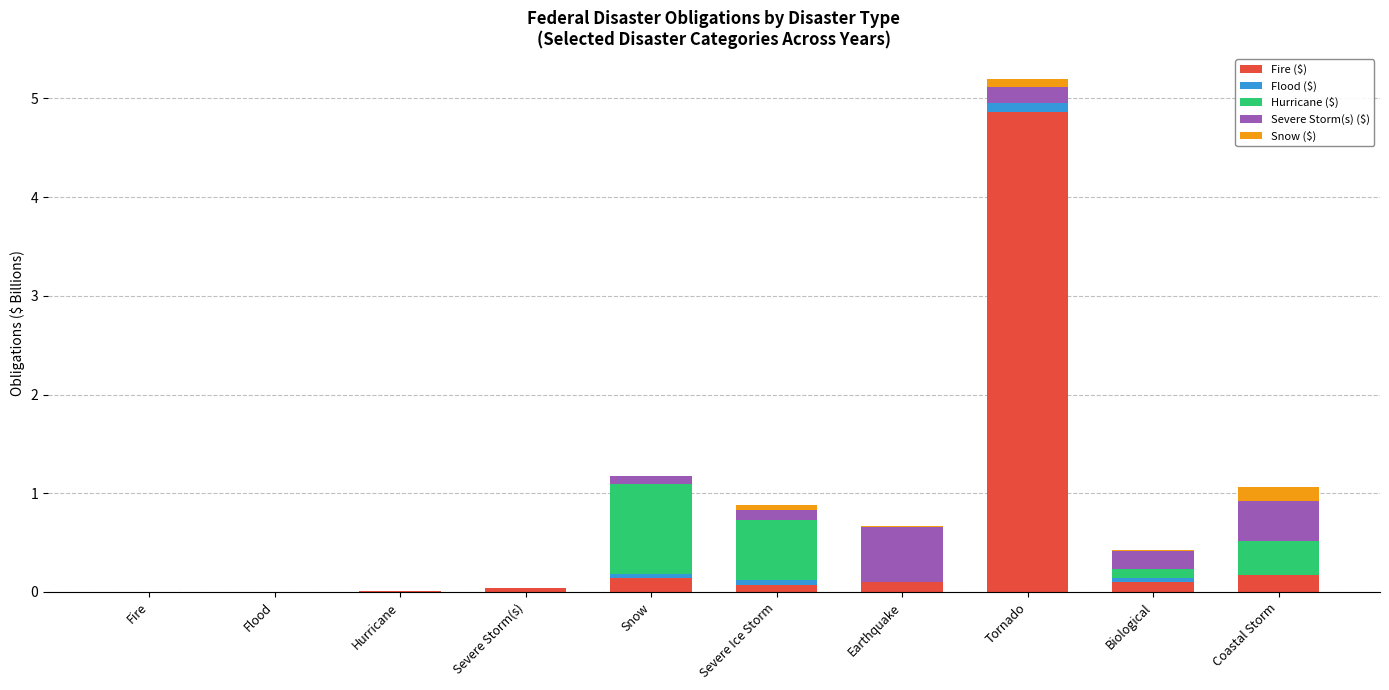

At which category is the sum across all series the highest?

Tornado